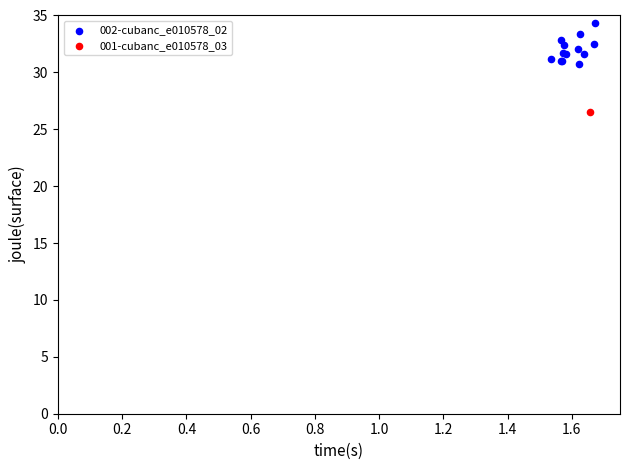

What are all the series names shown in the legend?

002-cubanc_e010578_02, 001-cubanc_e010578_03